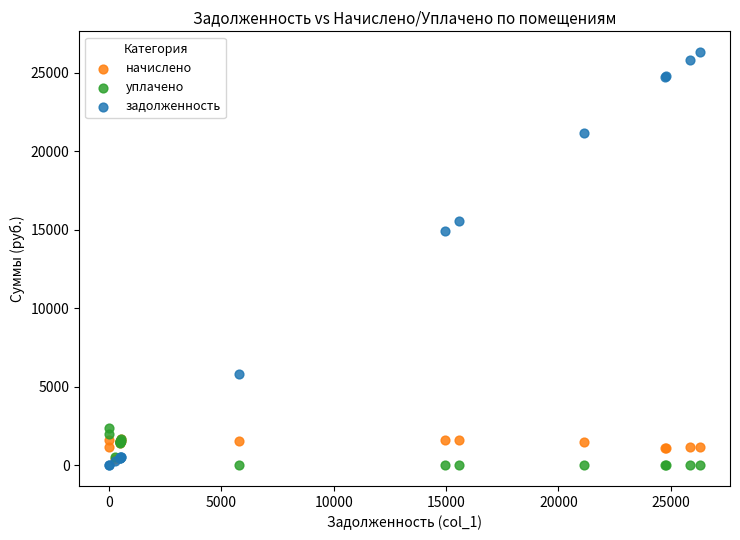

Across all series, what Y value is closest to 13156?

14943.5